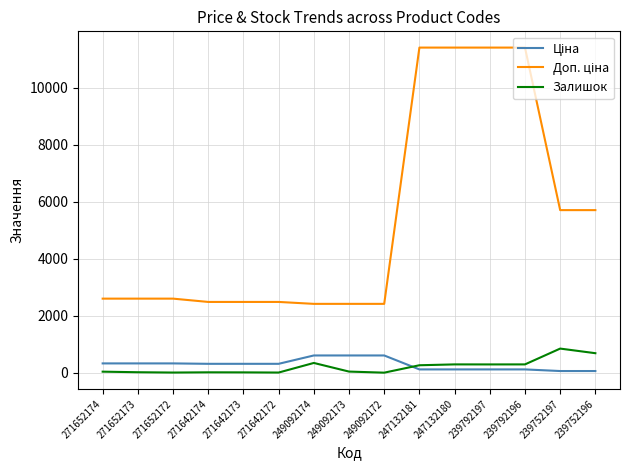

What is the total value across all series at 271652172?

2927.1